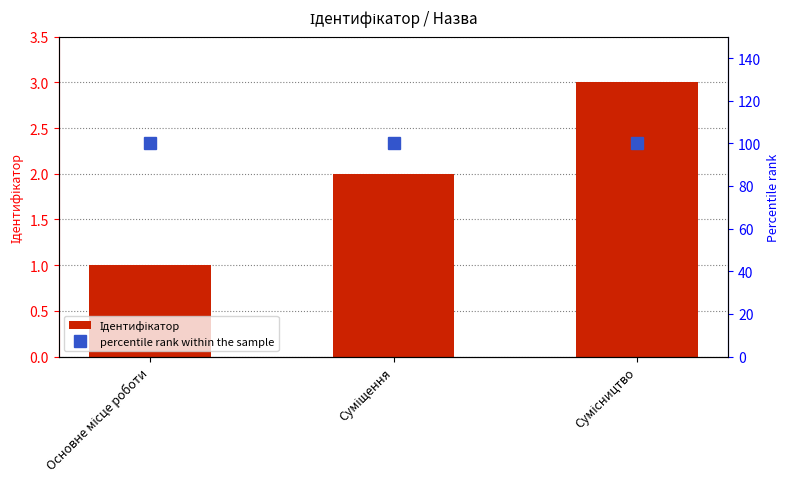

What is the sum of all values?

6